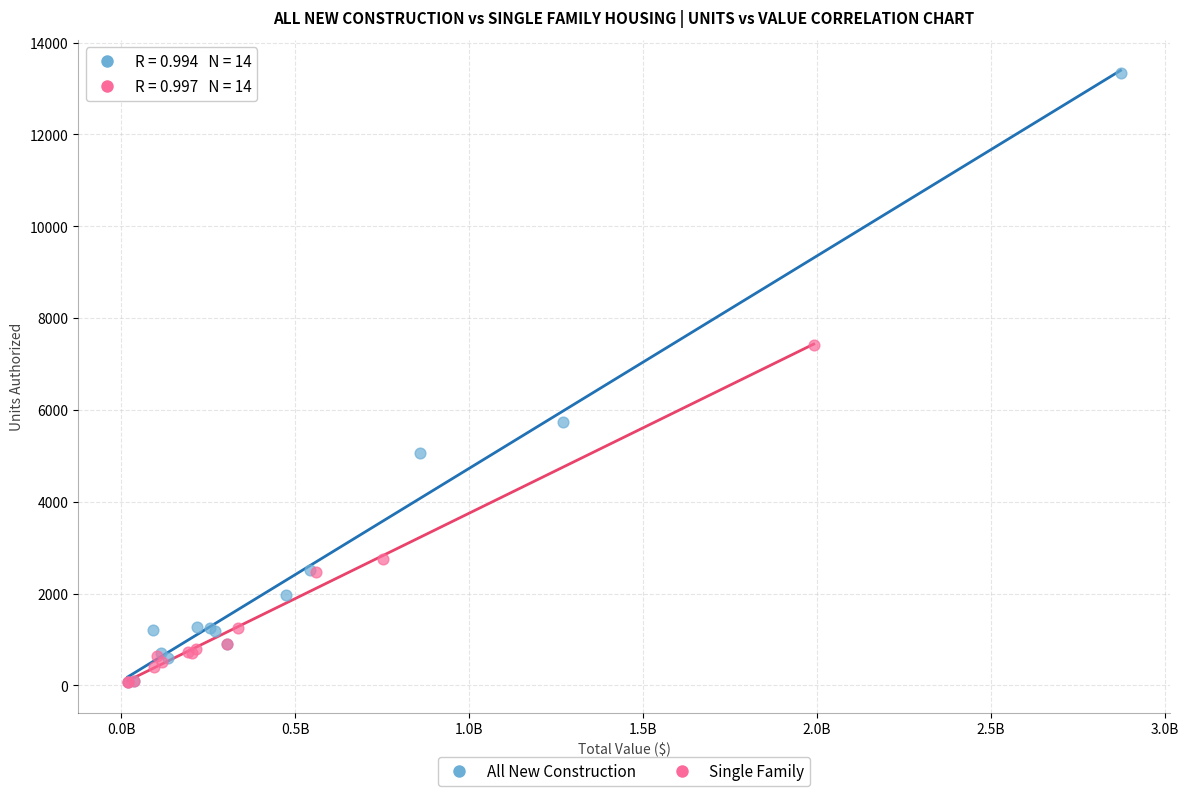

What are all the series names shown in the legend?

All New Construction, Single Family